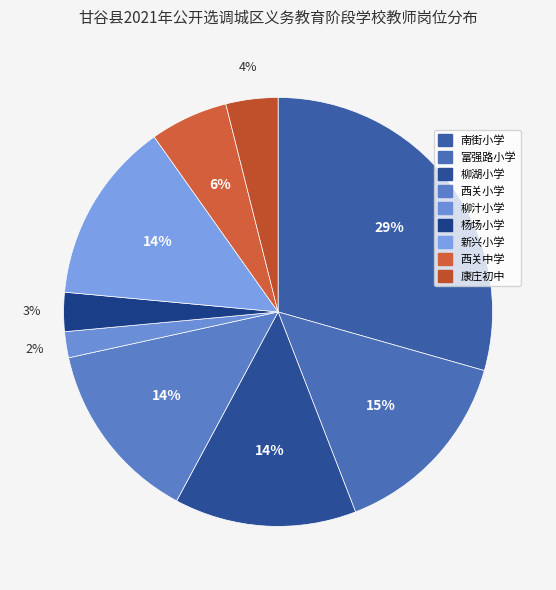

To the nearest percent, what is the difference between the largest and smallest slice percentages?

27%